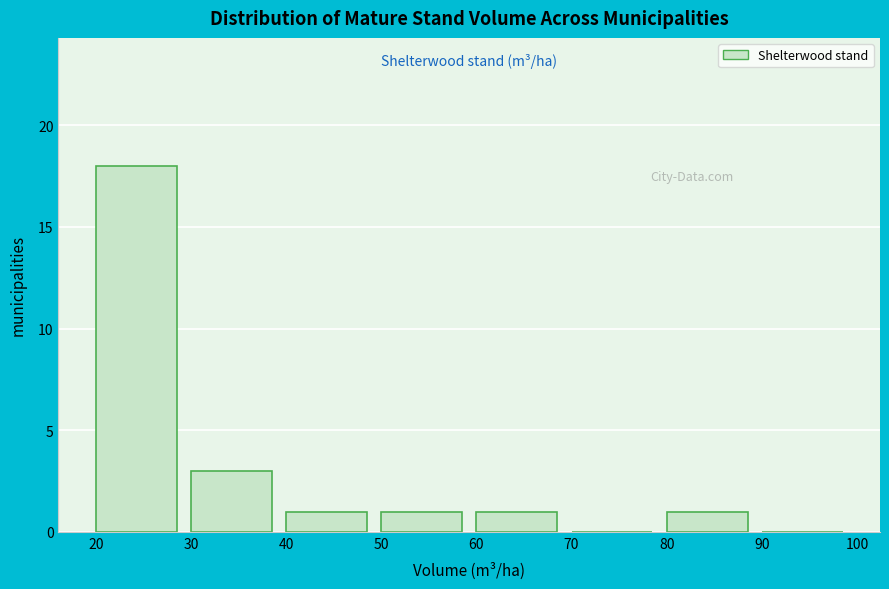

Which range on the x-axis has the tallest bar?

20 to 30